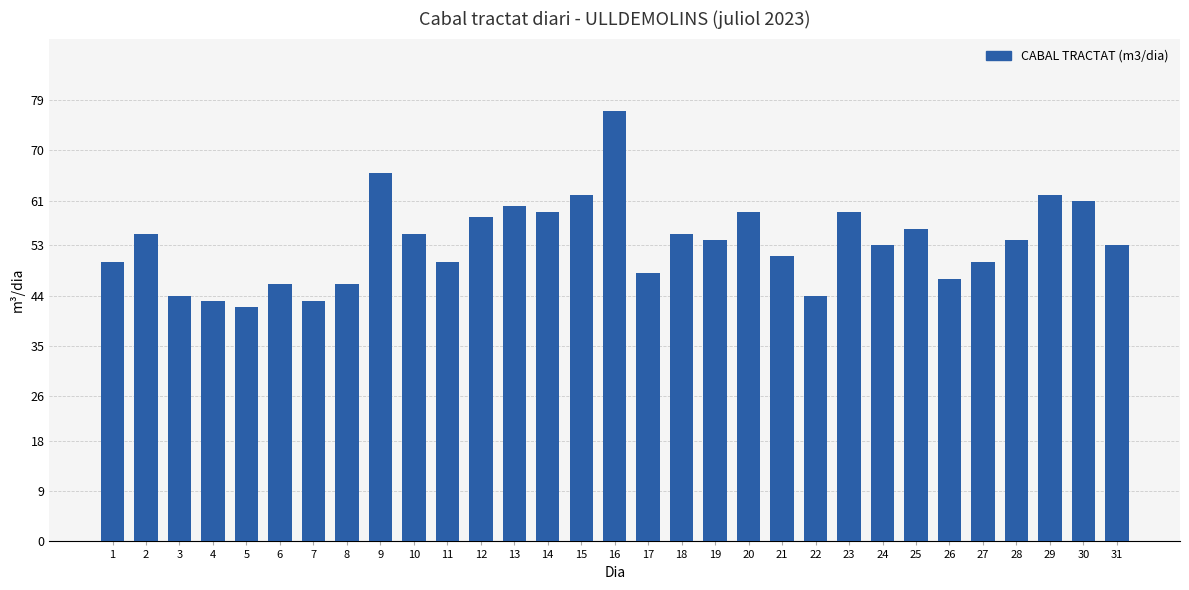

Read the value at 30, to the nearest 10.

60